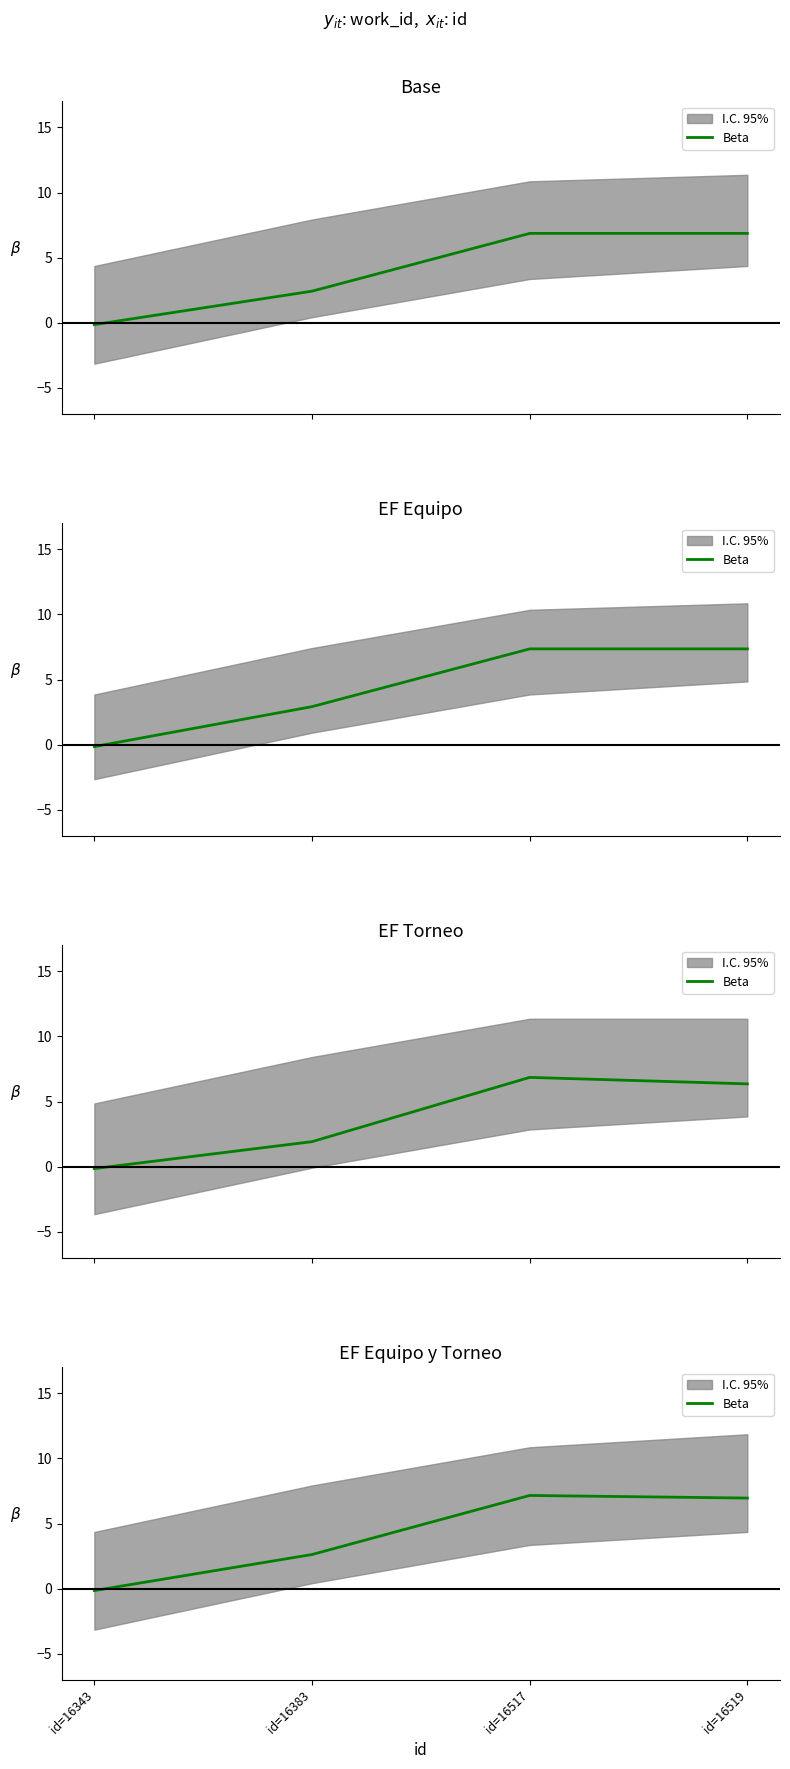

How many lines are shown in the chart?

1